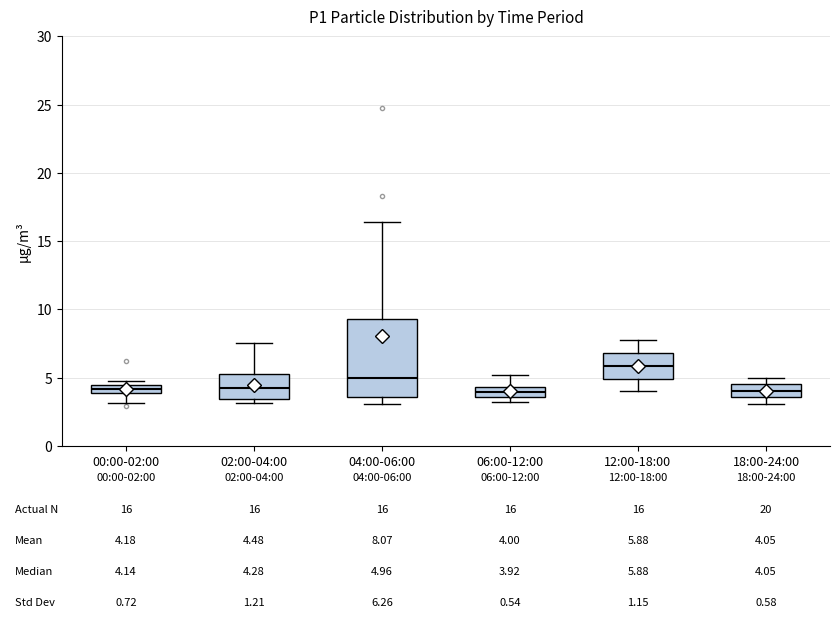

Comparing the boxes themselves (not the whiskers), which one is the tallest?

04:00-06:00